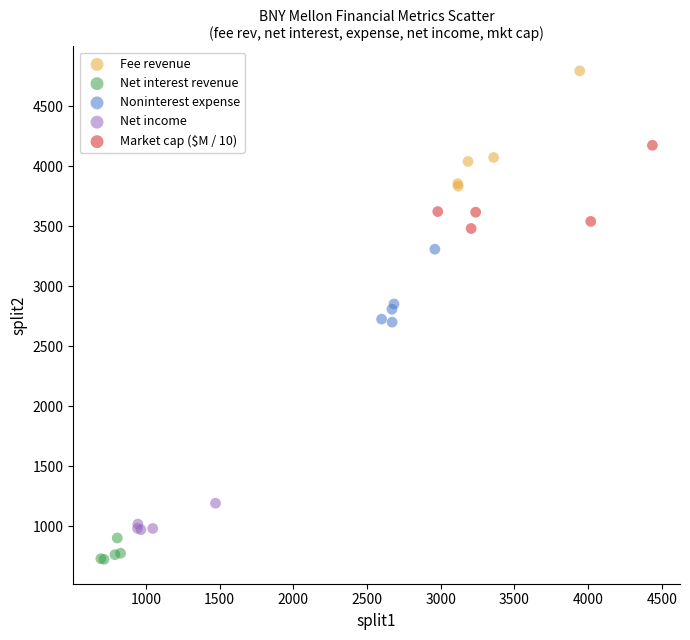

Which series contains the highest Y value?

Fee revenue